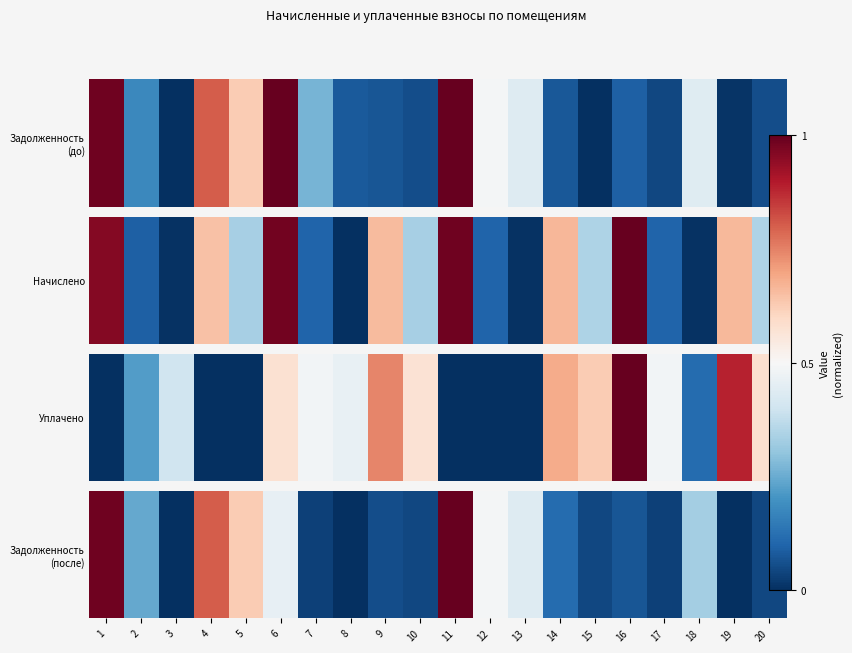

How many data points does each series have?

20